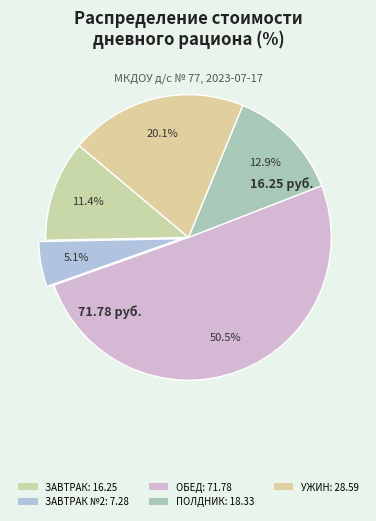

How many slices are in this pie chart?

5